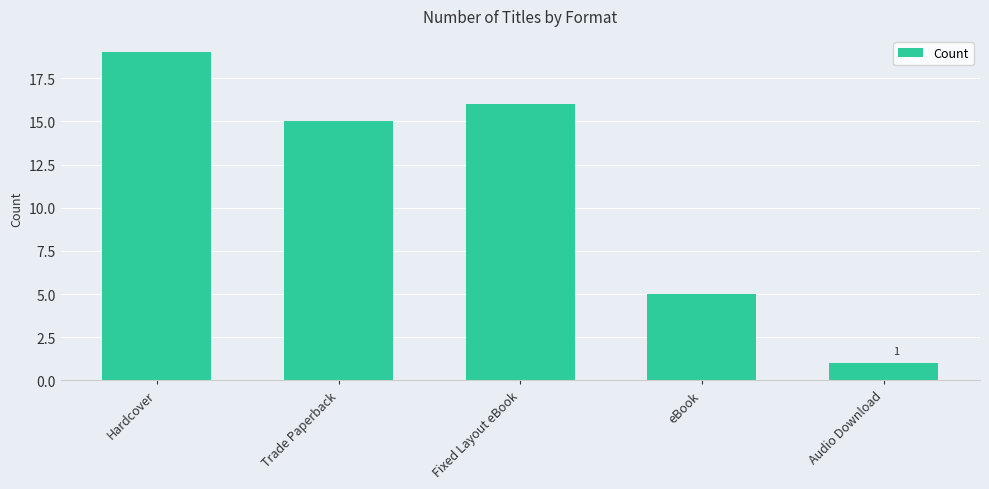

List the labels in order of value, largest first.

Hardcover, Fixed Layout eBook, Trade Paperback, eBook, Audio Download